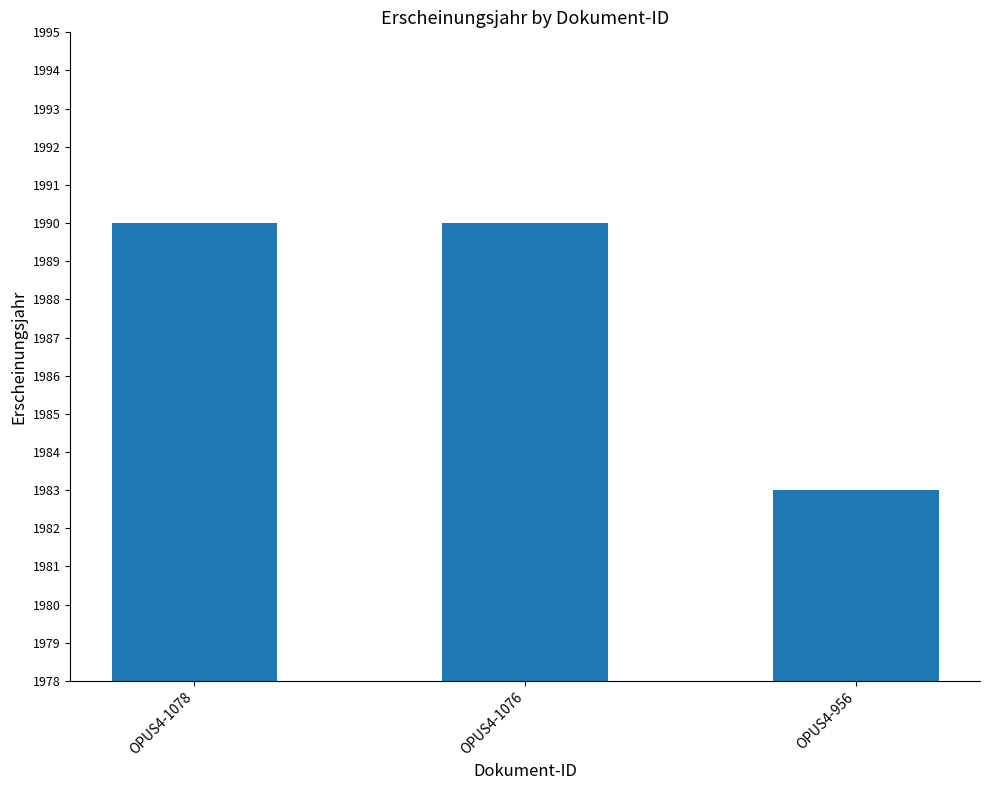

Approximately how many times larger is the value at OPUS4-956 compared to OPUS4-1076?

1.0